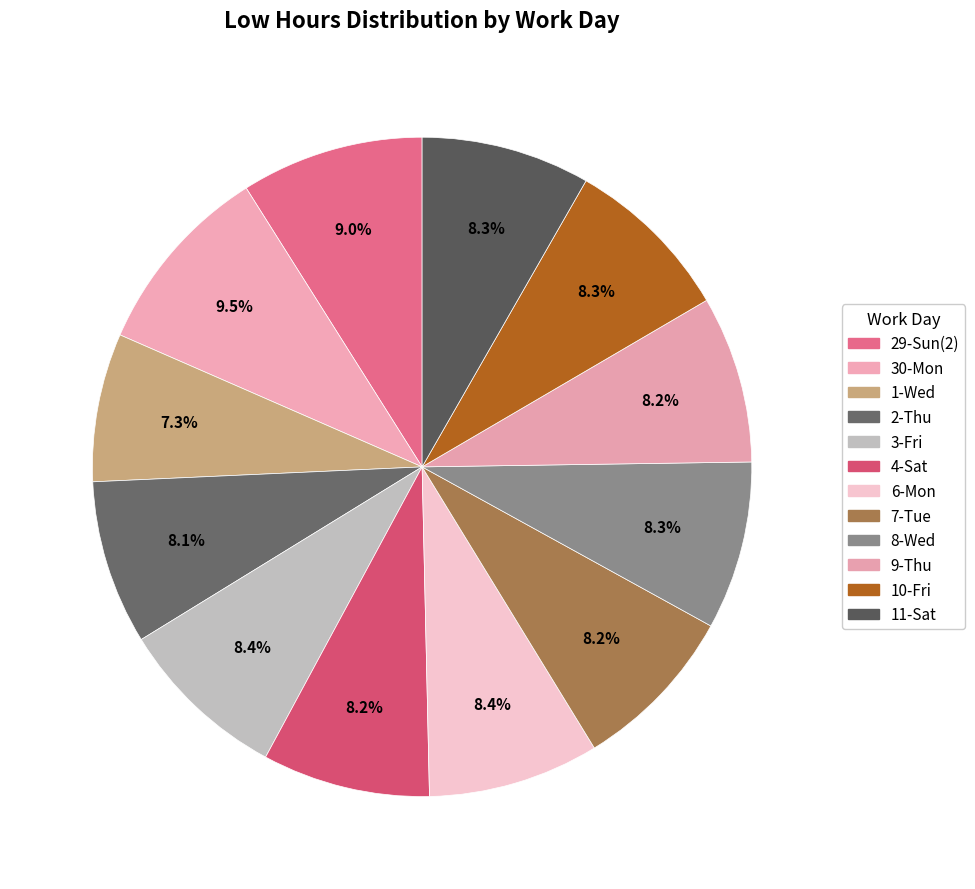

Count the number of slices in the pie.

12